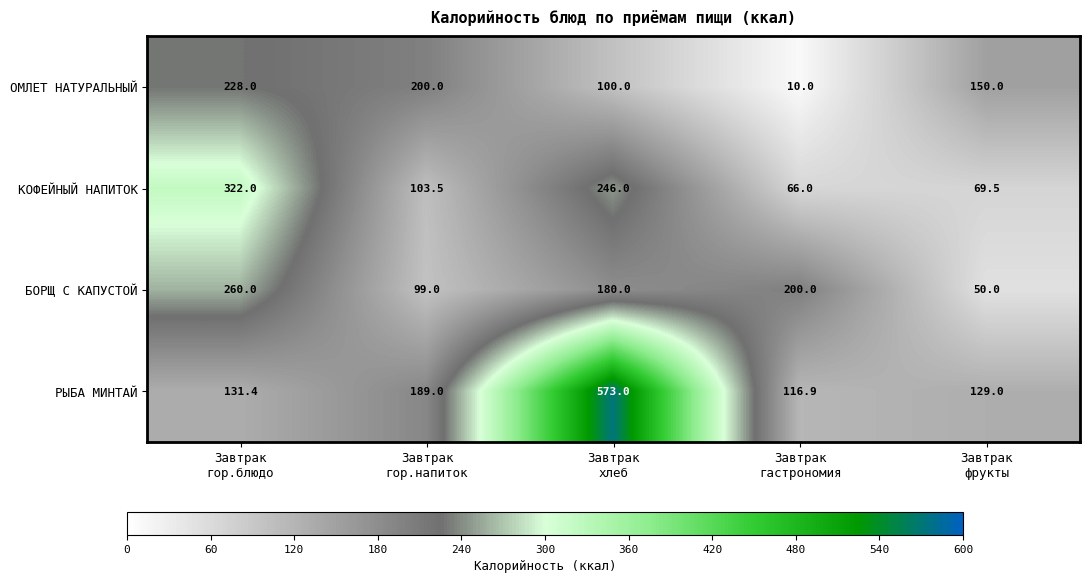

Which series has the widest spread of values?

РЫБА МИНТАЙ